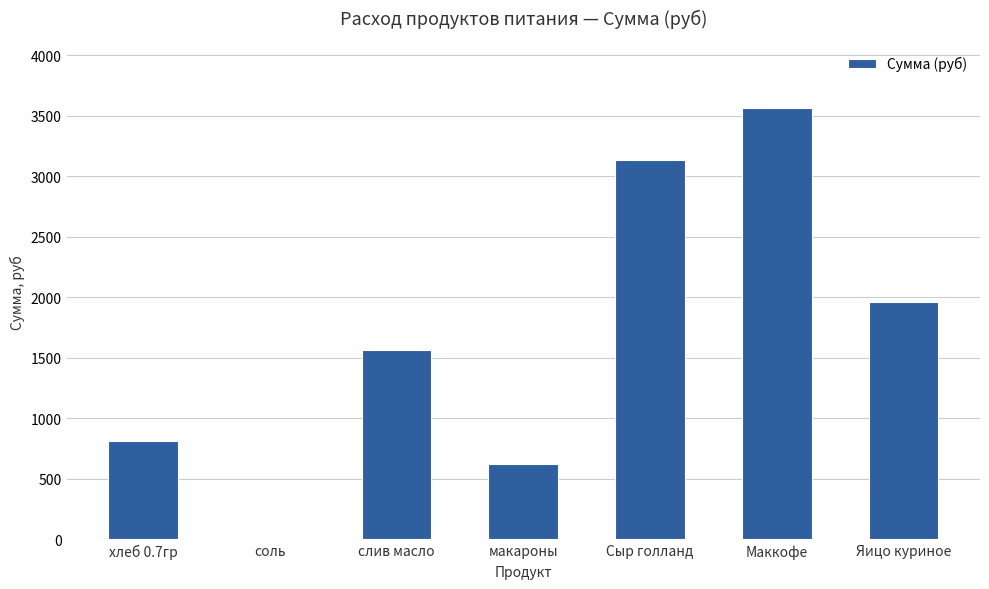

Are the bars grouped side by side (vs. stacked)?

No